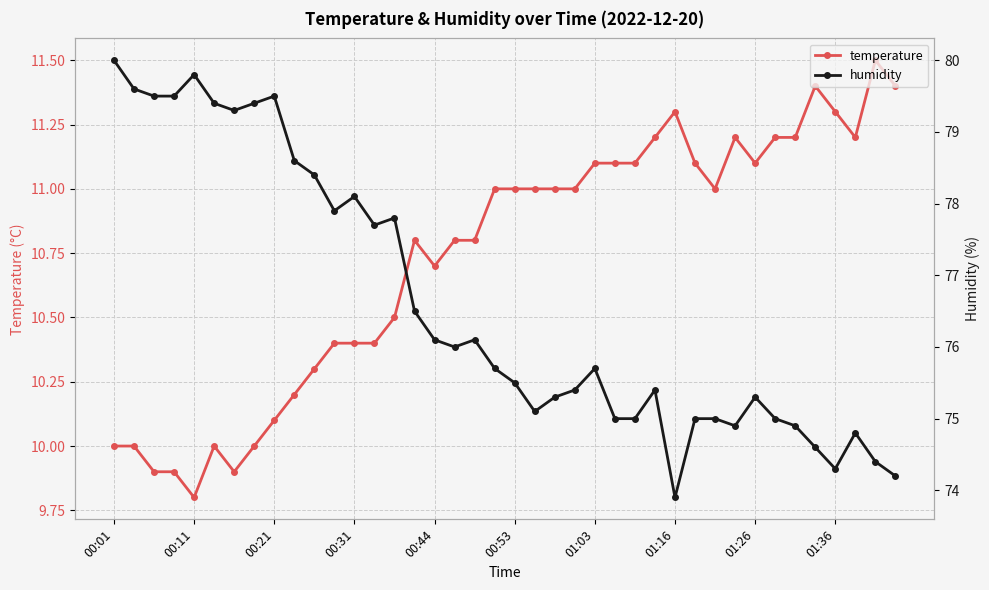

The temperature series shows 6.5 at 00:53. True or false?

False